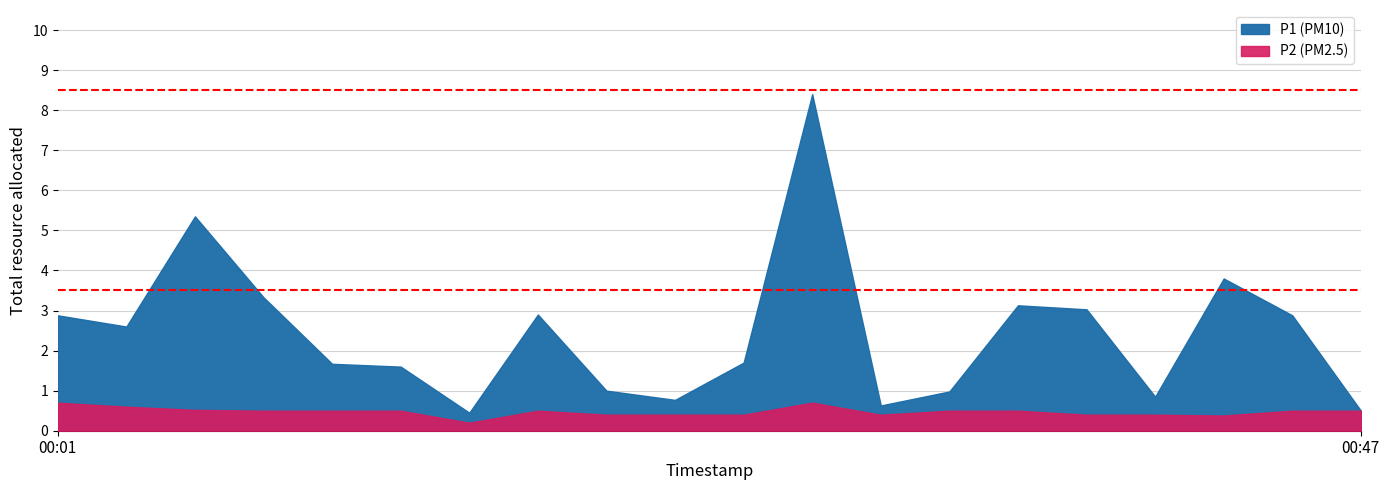

What is the spread (max minus min) of values at 00:18?

2.4